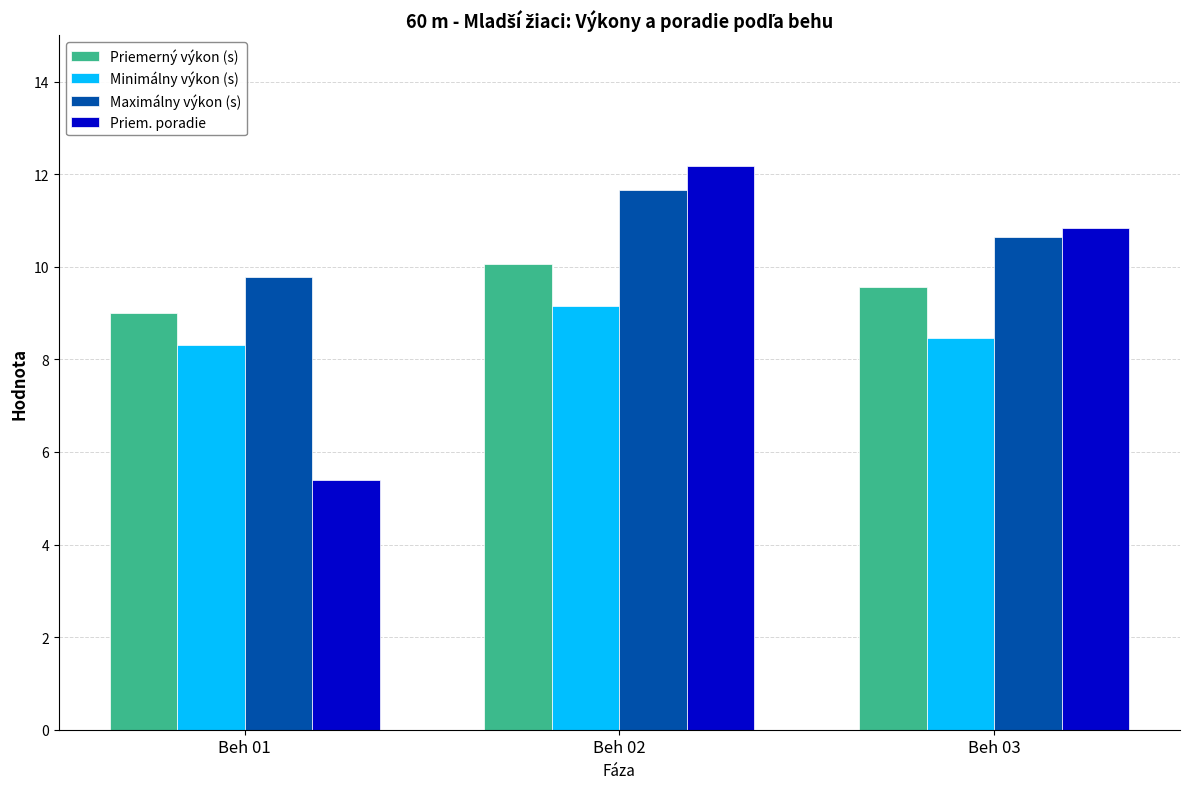

What is the difference between the maximum and second lowest values in the Maximálny výkon (s) series?

1.0